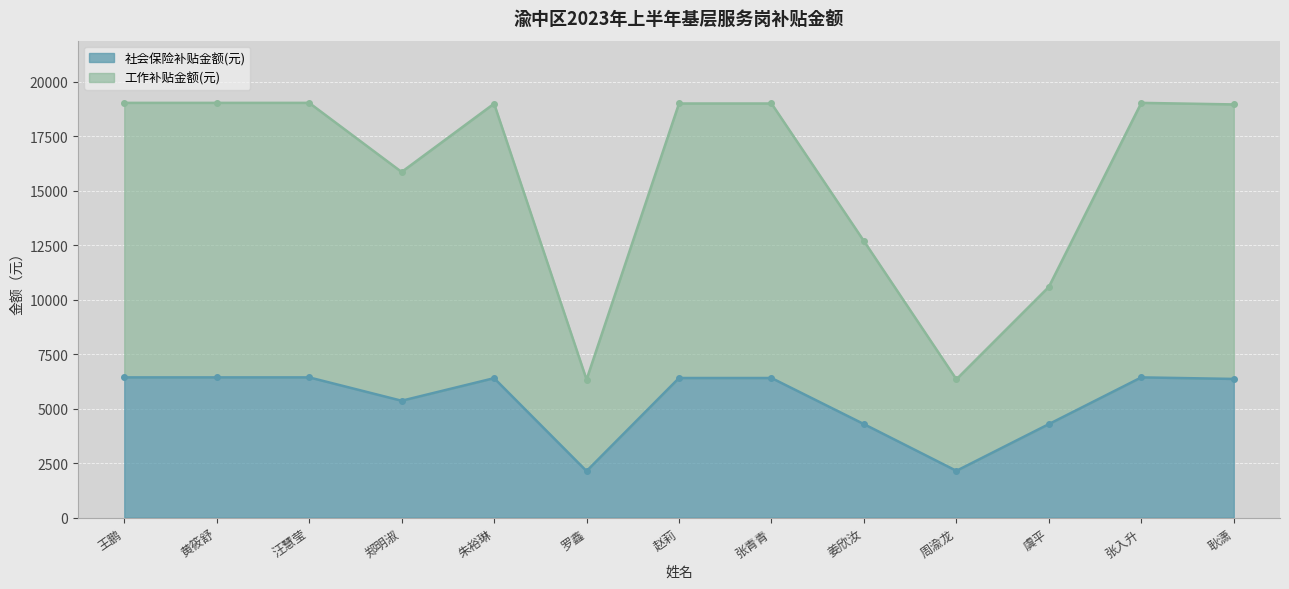

True or false: 社会保险补贴金额(元) and 工作补贴金额(元) intersect in this chart.

False